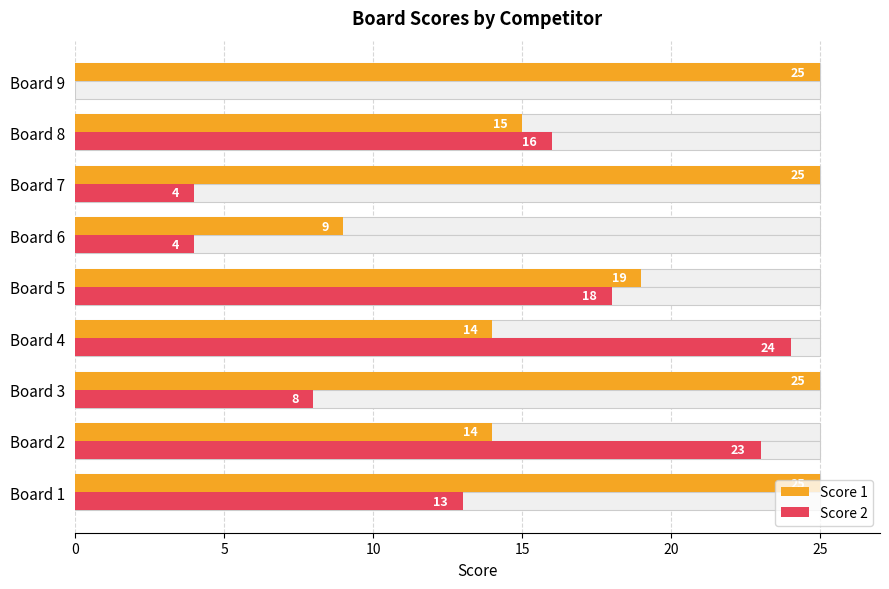

Between Board 9 and Board 3, which is larger?

Board 9